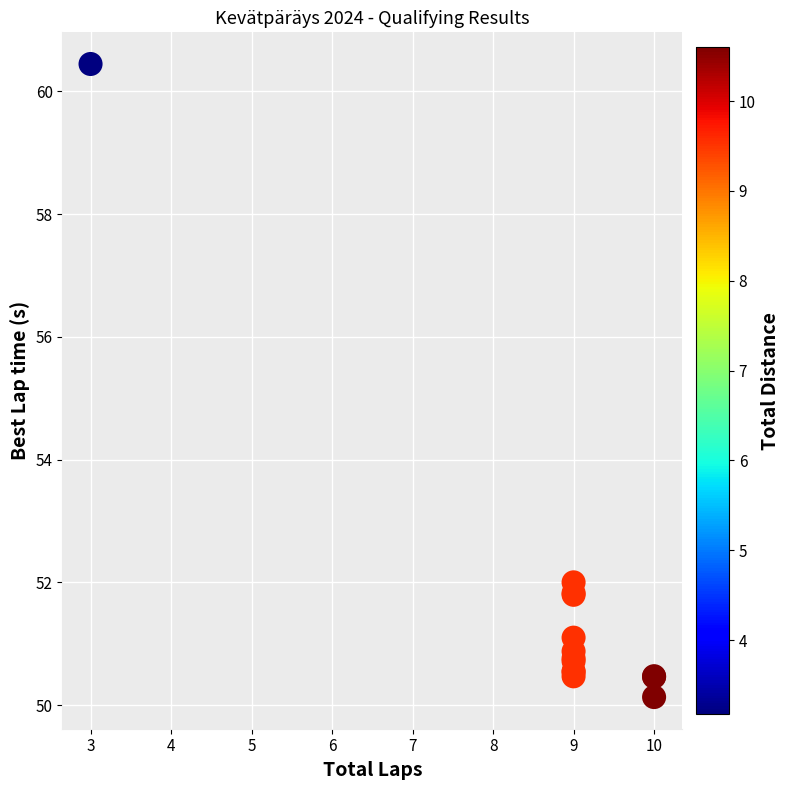

What Y value in the scatter plot is closest to 55?

52.0